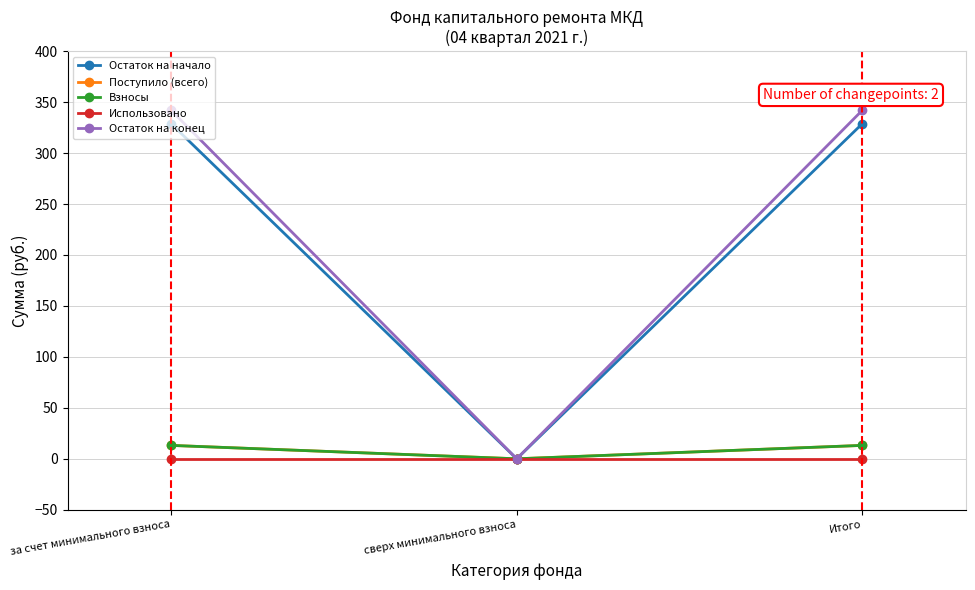

What position from the right is сверх минимального взноса?

2